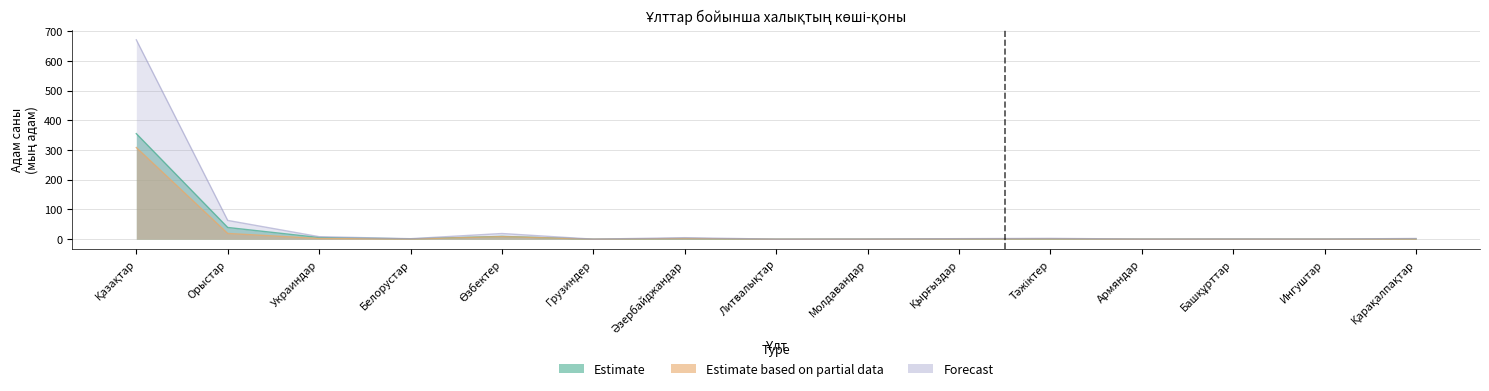

True or false: келгені (Барлығы) has more than 1 interior local peaks.

True